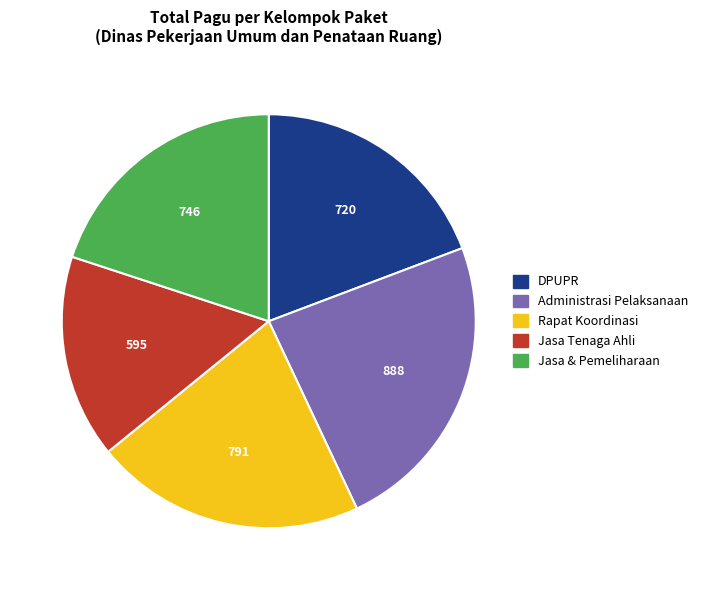

Is there a majority slice in this chart?

No